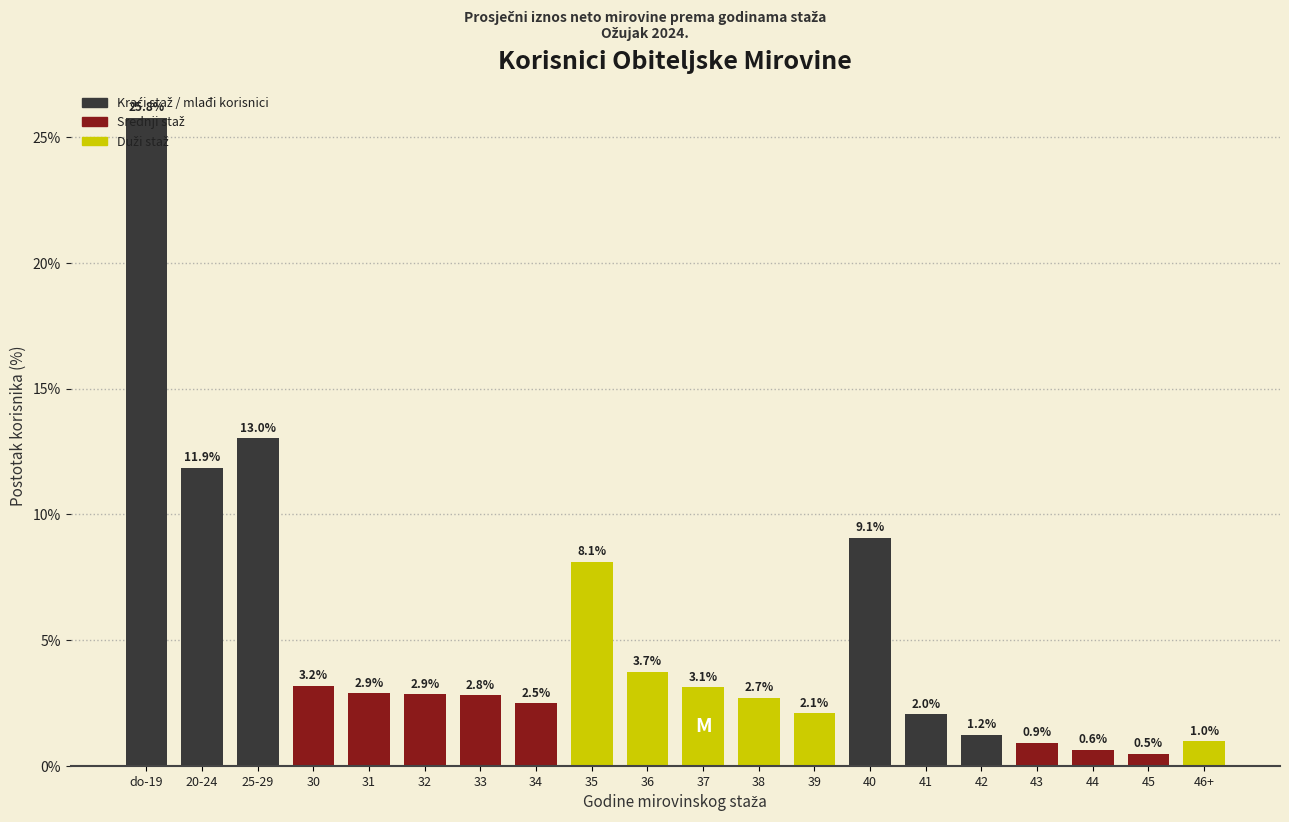

What is the difference between the maximum and minimum values?

25.3